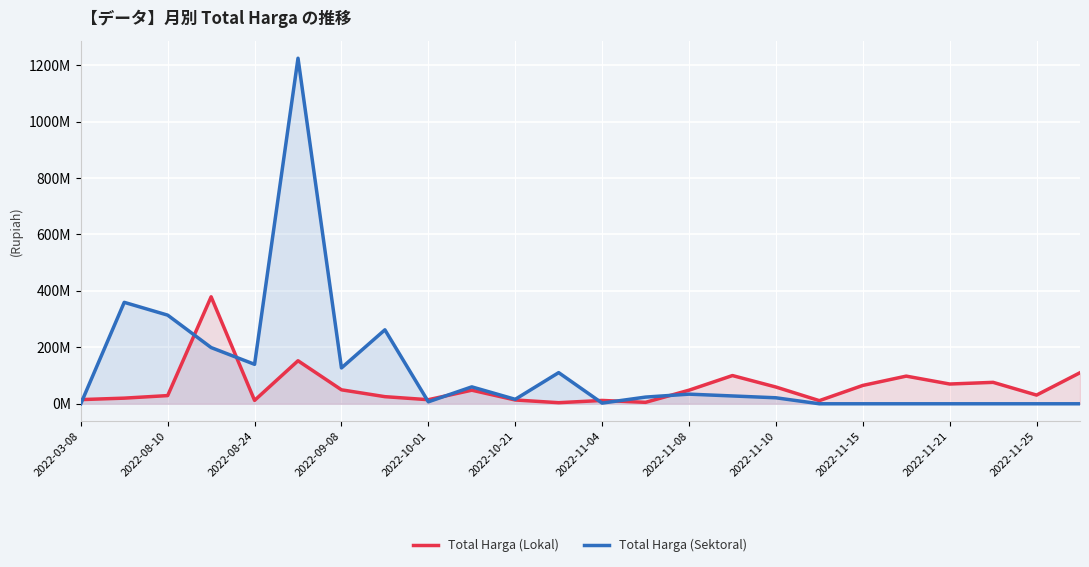

Does the chart display data point markers on the line(s)?

No